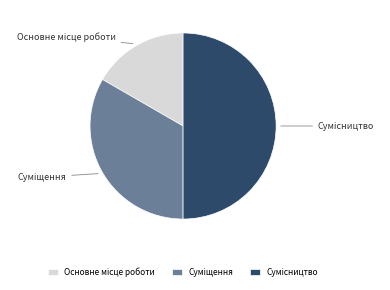

Approximately how many times larger is the value at Основне місце роботи compared to Сумісництво?

0.3